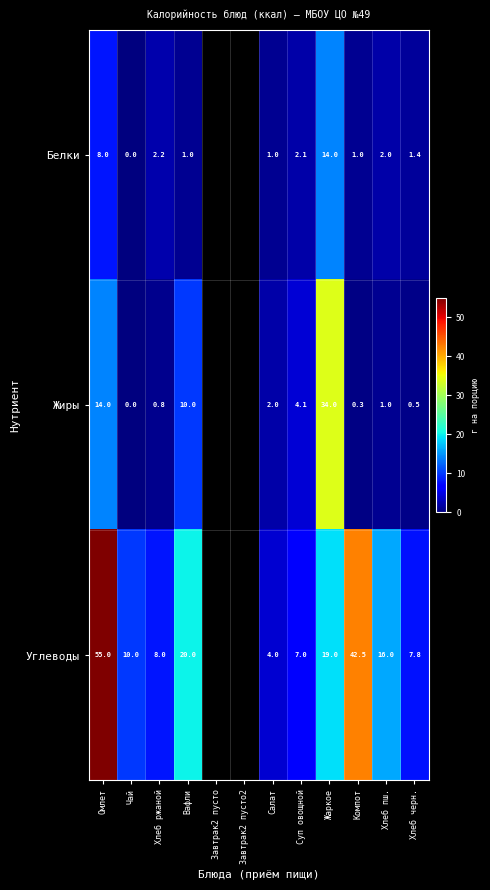

What is the total value across all series at Вафли?

31.0